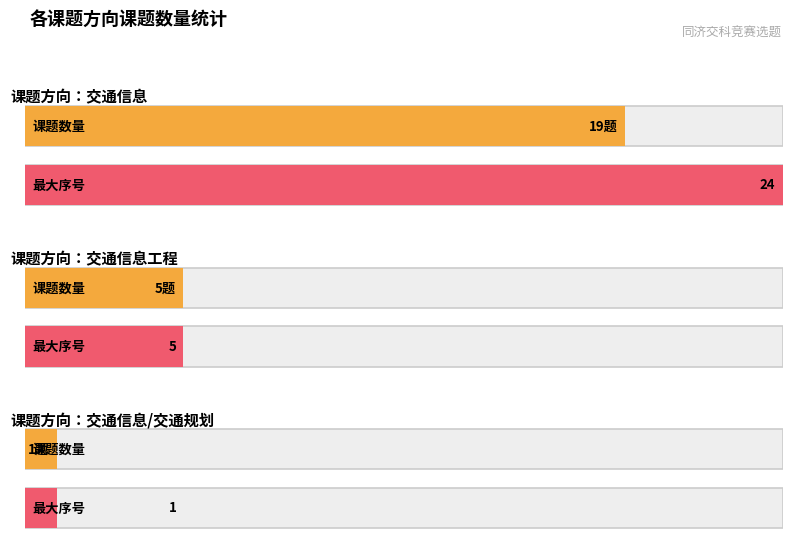

Rank the categories by value from lowest to highest.

交通信息/交通规划, 交通信息工程, 交通信息